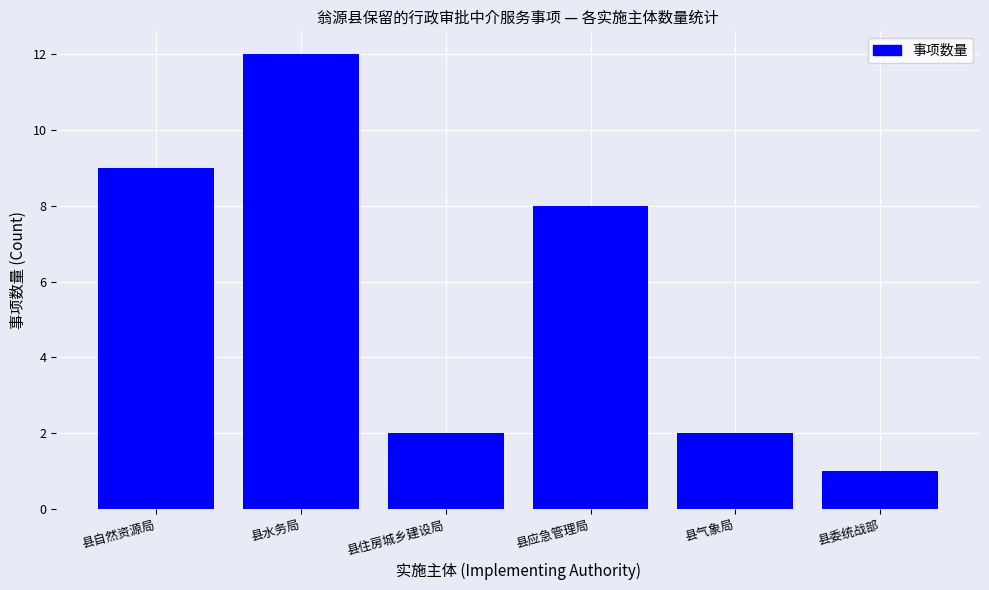

What is the average value?

6